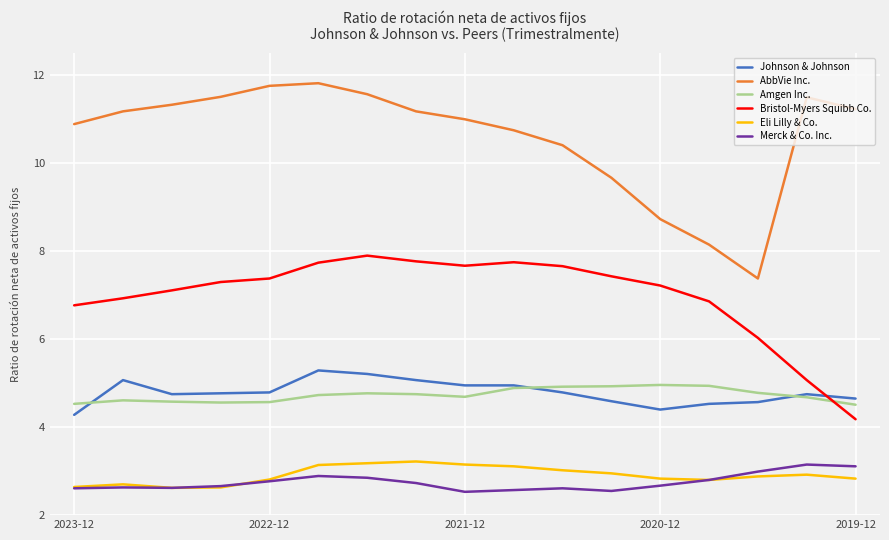

Does the chart have visible grid lines?

Yes